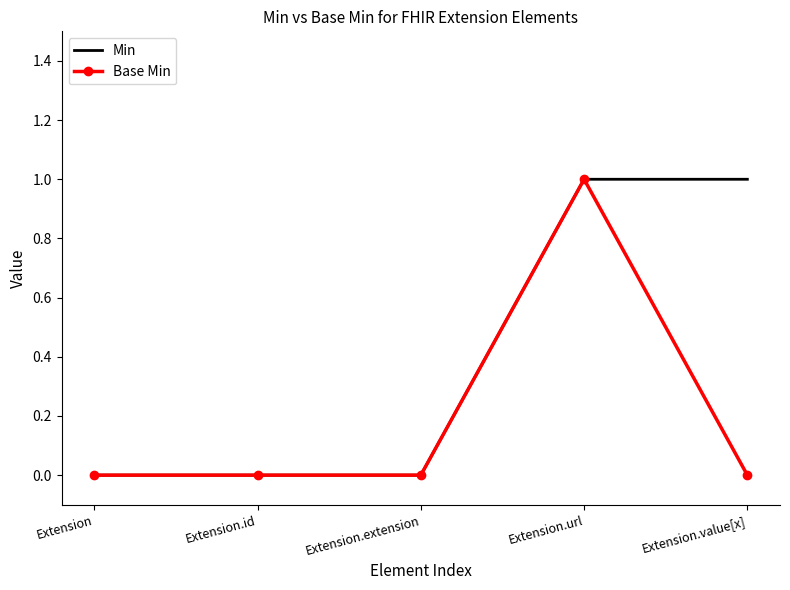

Is it true that Base Min equals 1 at Extension.url?

True